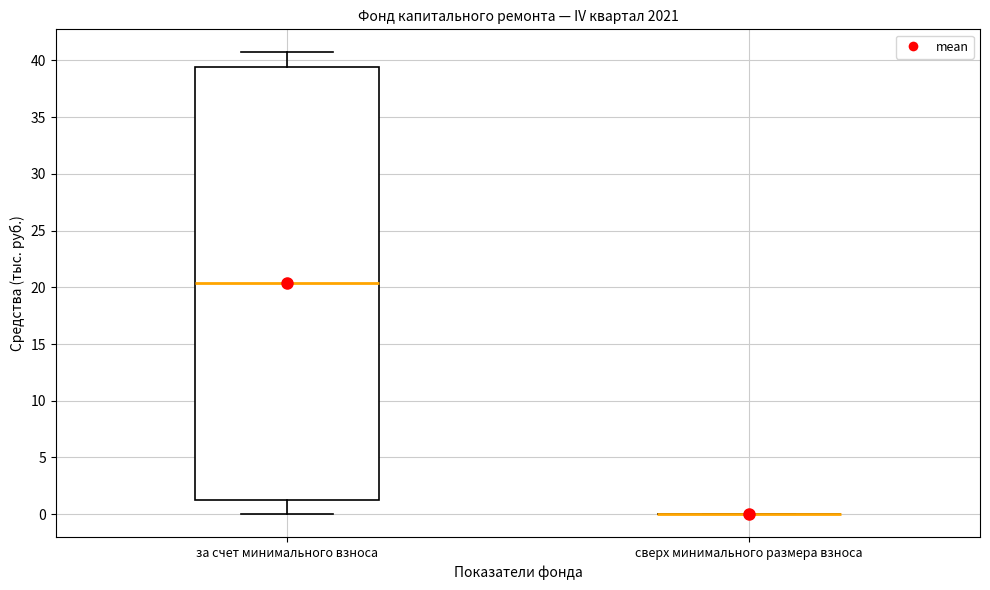

Comparing the boxes themselves (not the whiskers), which one is the tallest?

за счет минимального взноса